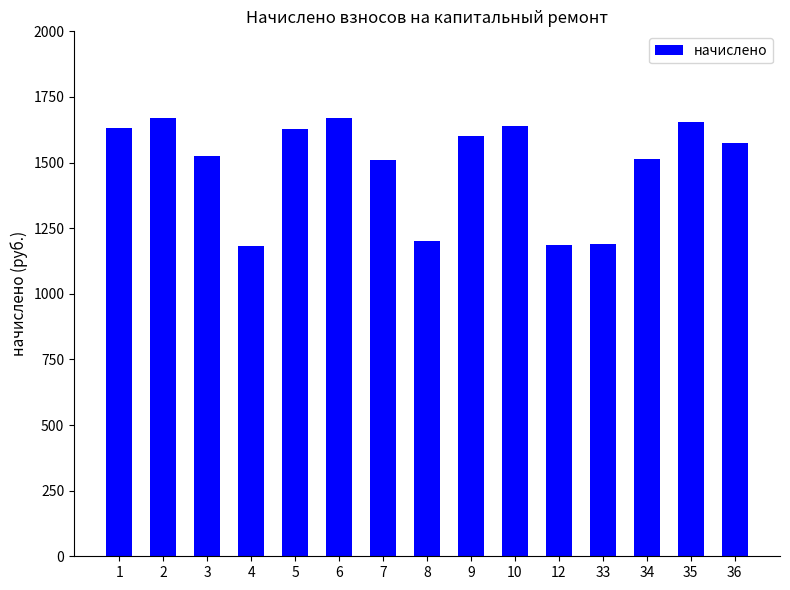

Are the bars horizontal?

No